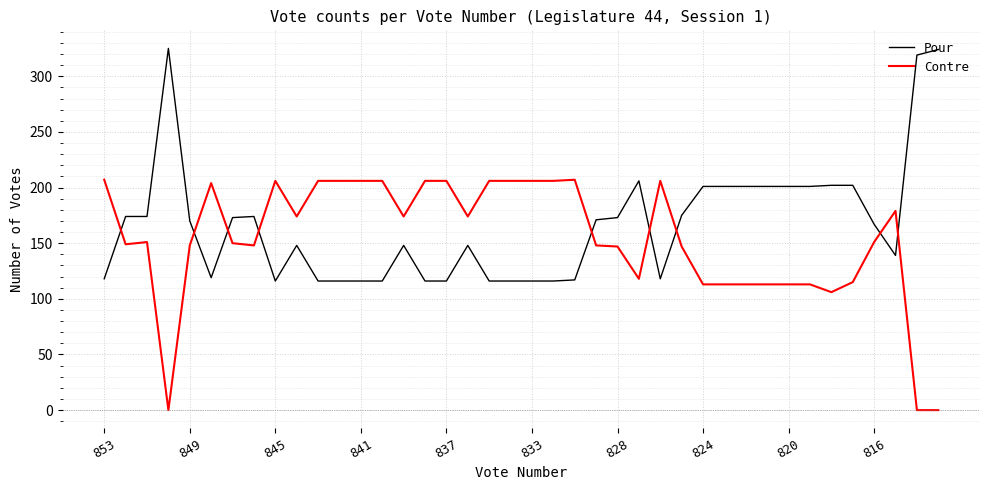

List the series in order of their peak value, lowest first.

Contre, Pour